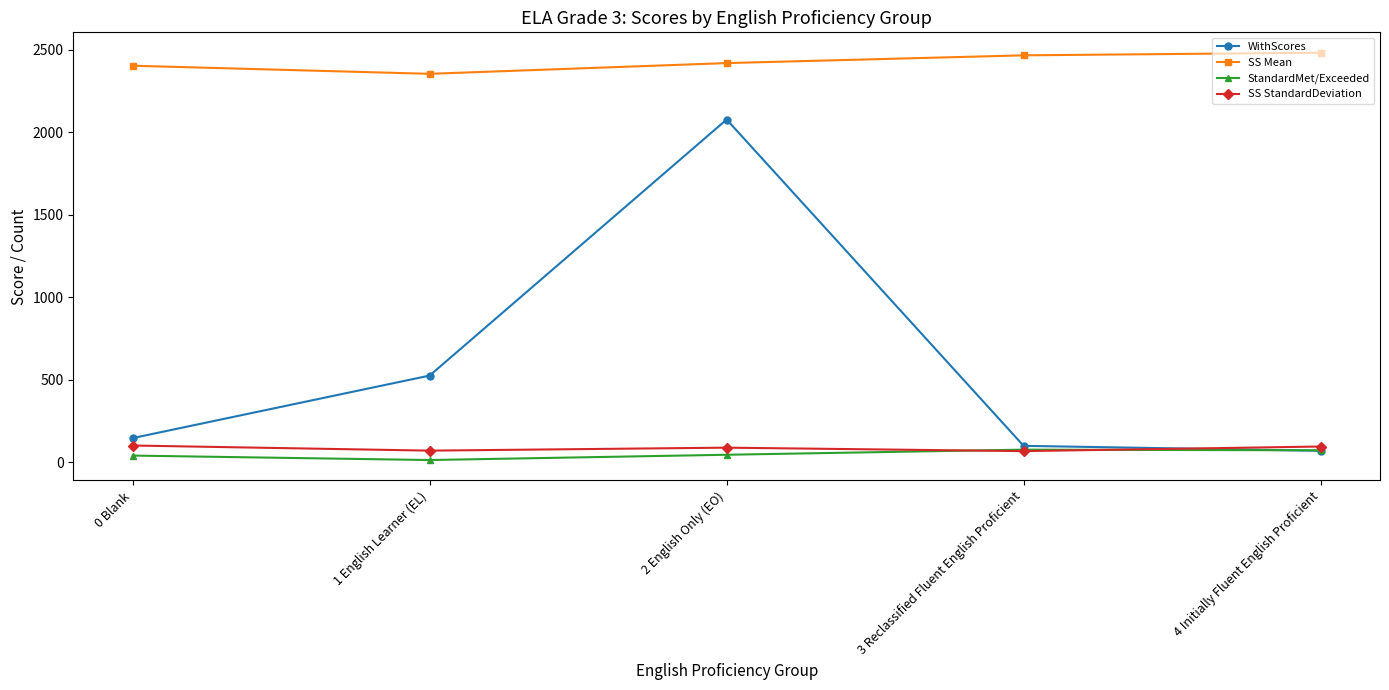

What is the difference between the maximum and minimum values in the StandardMet/Exceeded series?

63